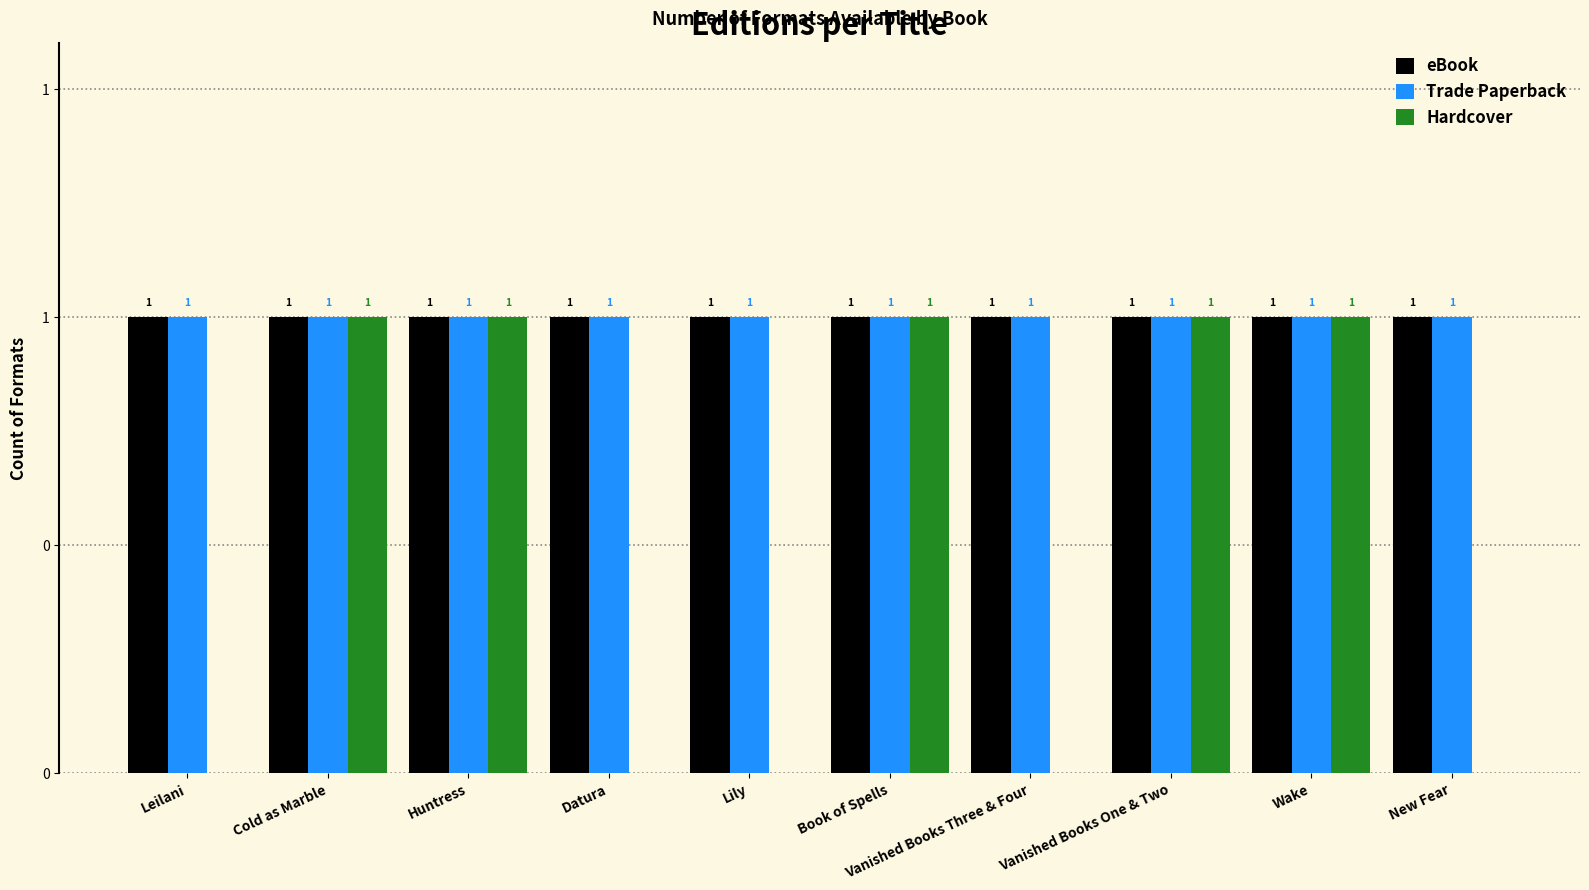

What are all the series names shown in the legend?

eBook, Trade Paperback, Hardcover